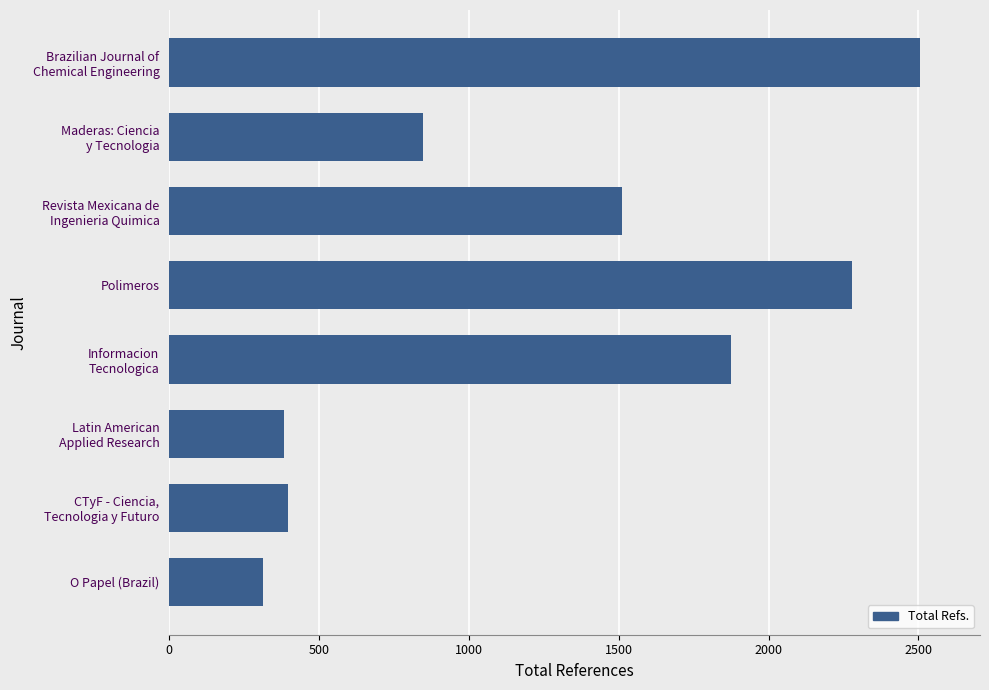

What is the value of the 3rd bar from the top?

1510